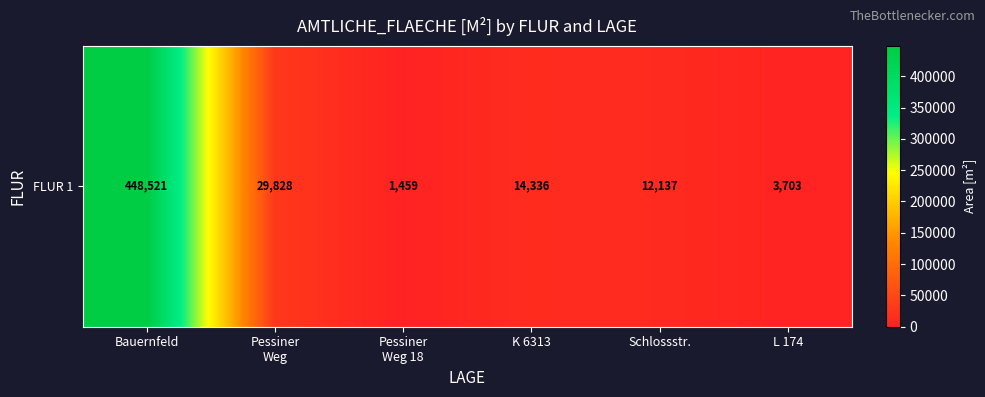

What is the difference between the maximum and second lowest values?

444818